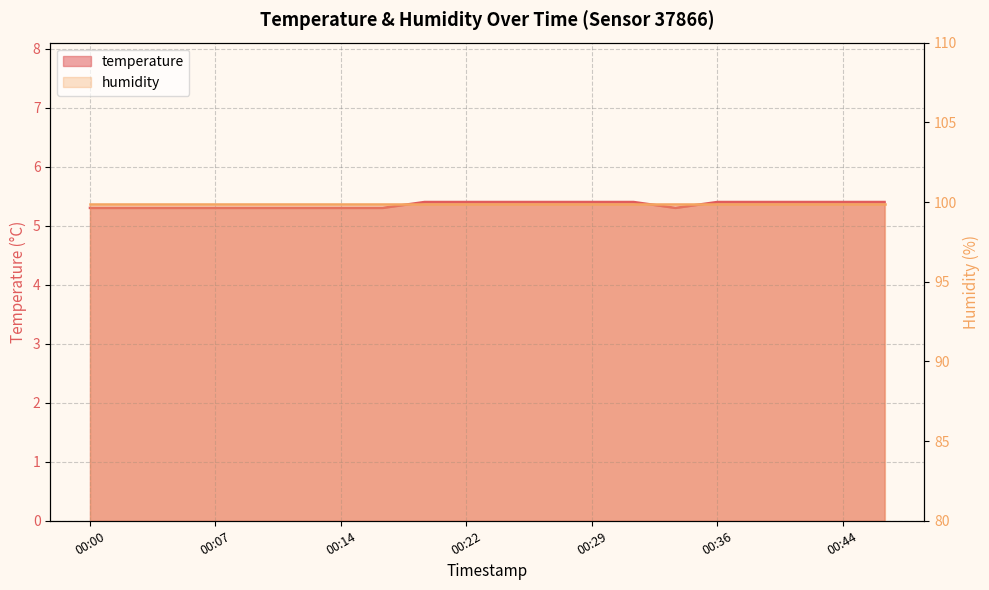

At which label is the value closest to 5?

00:00